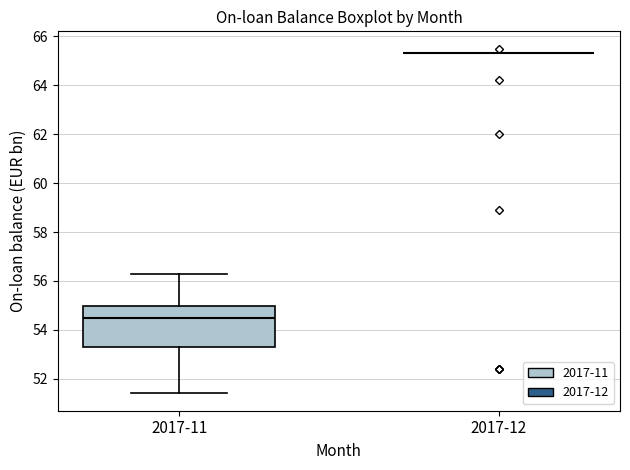

Comparing the boxes themselves (not the whiskers), which one is the tallest?

2017-11